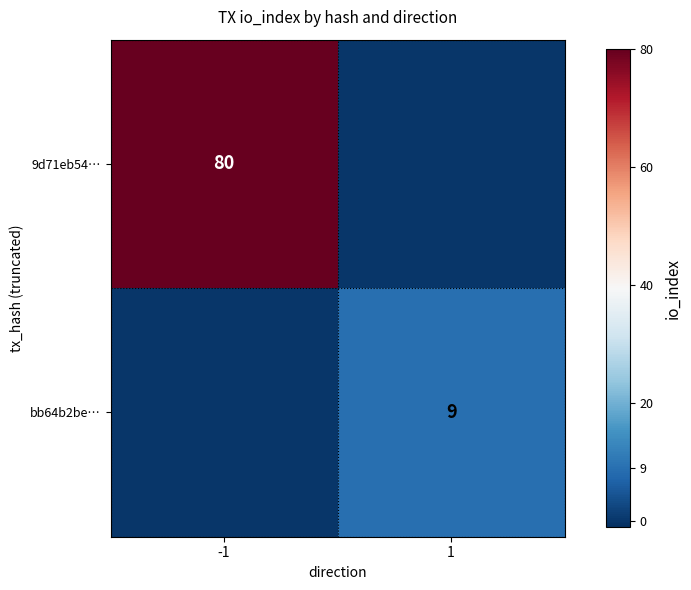

Is the value of bb64b2be… at 1 greater than the value of 9d71eb54… at -1?

No